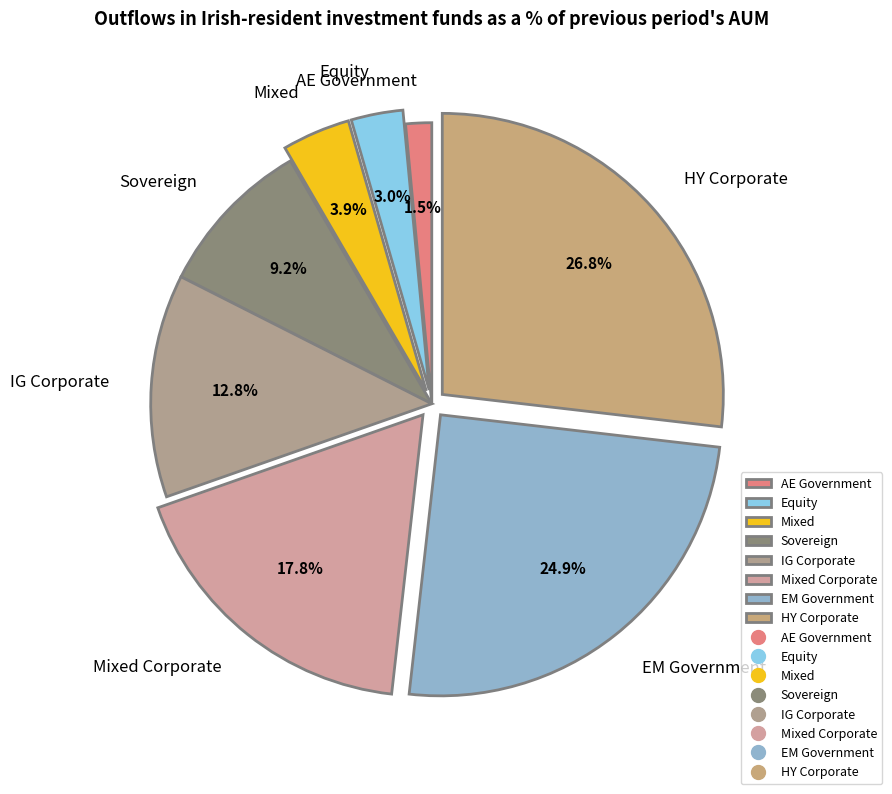

True or false: HY Corporate accounts for 27% of the total.

True